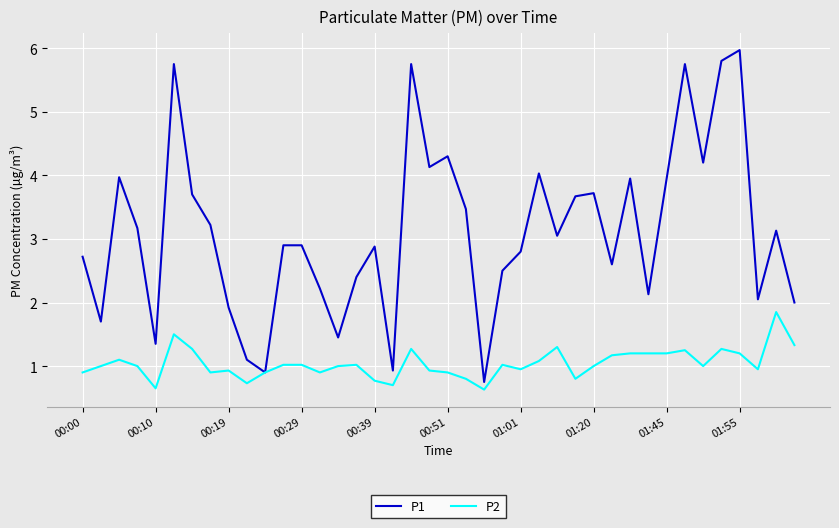

What is the minimum value shown in the chart?

0.6